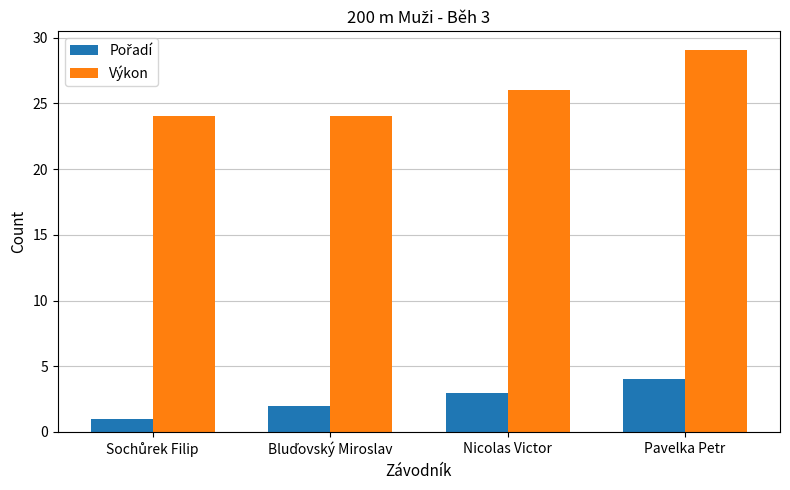

Between Nicolas Victor and Pavelka Petr, which series saw the biggest shift?

Výkon